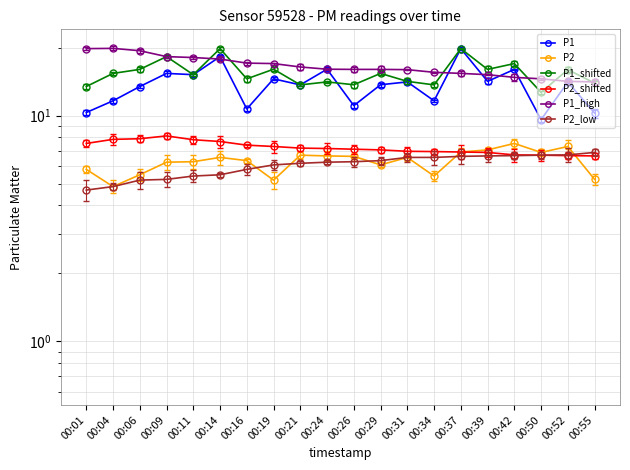

What is the value of the P2_low point at the 2nd from the left?

4.8